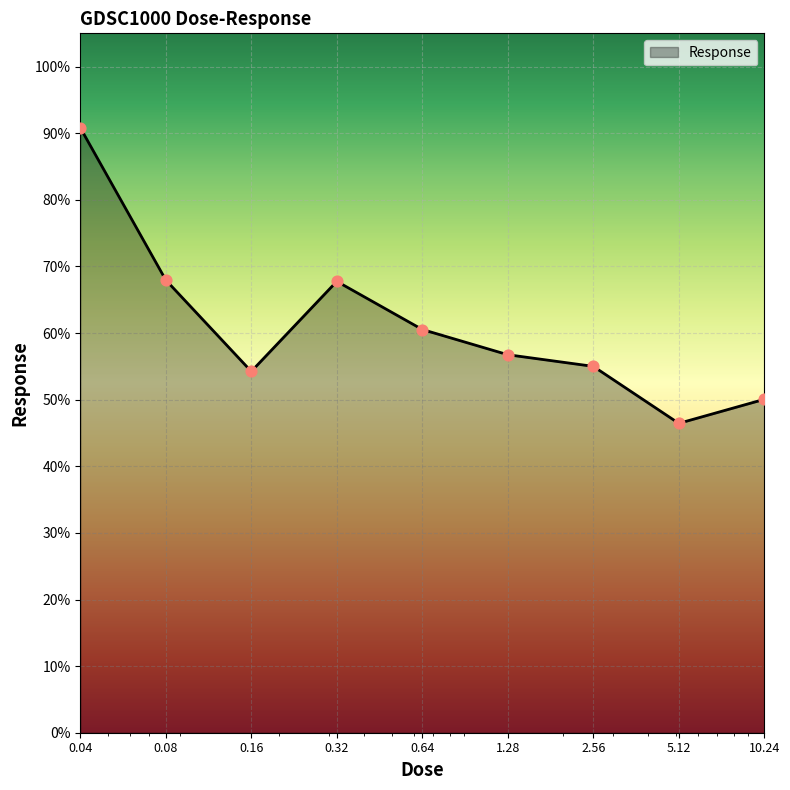

What is the smallest value displayed?

46.4